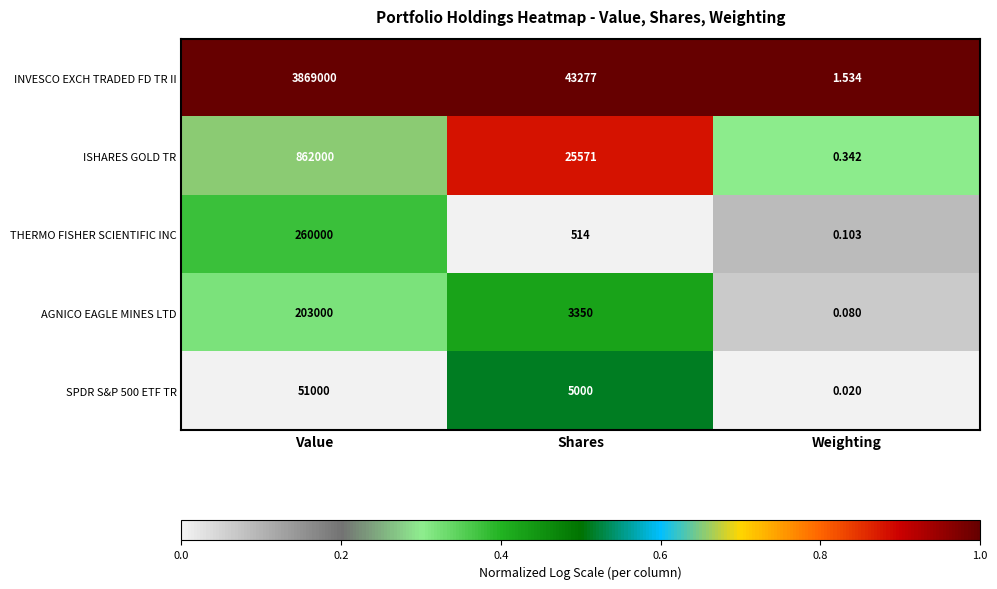

At which category is the sum across all series the highest?

Value